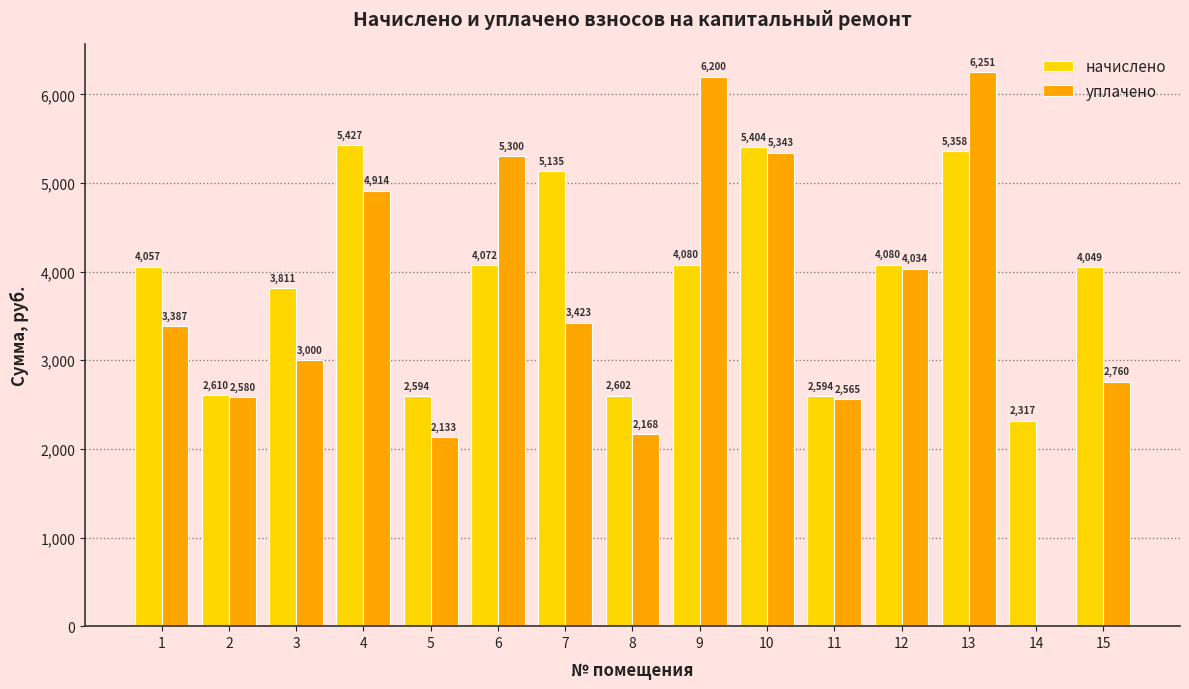

Is the value of уплачено at 14 greater than the value of начислено at 12?

No